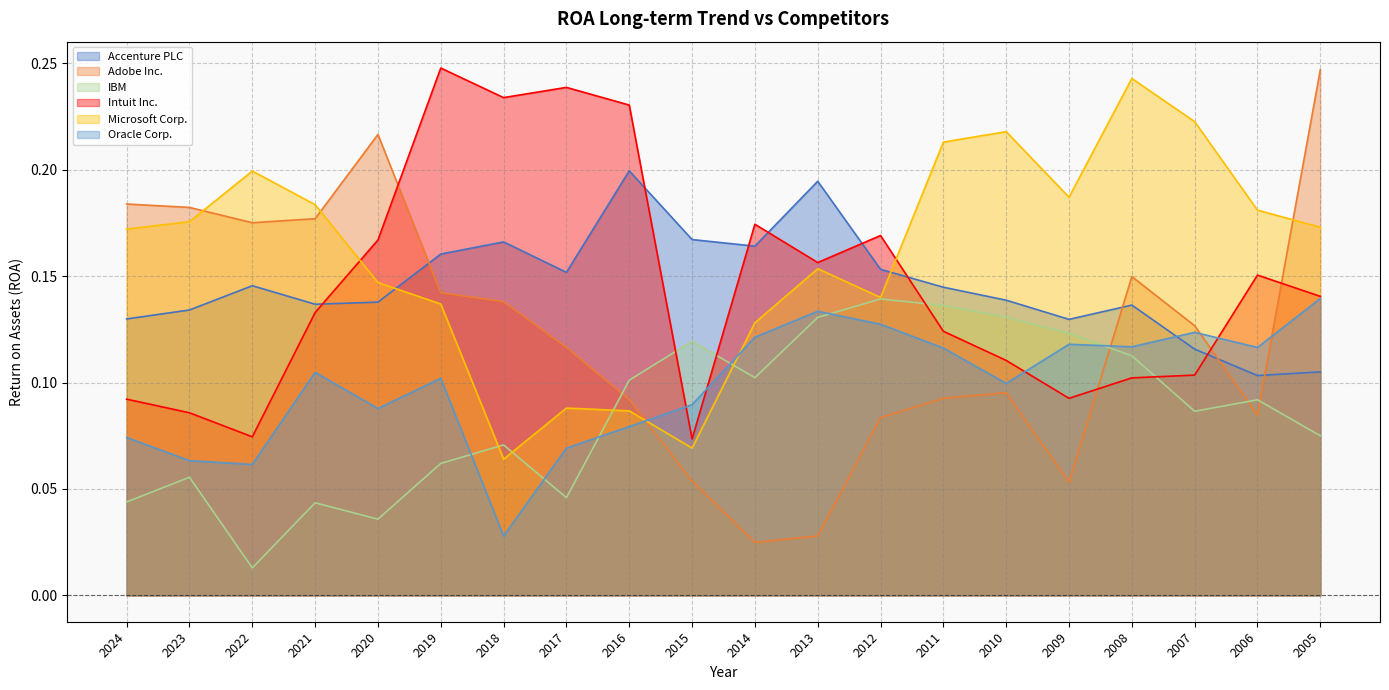

At which category is the sum across all series the highest?

2005